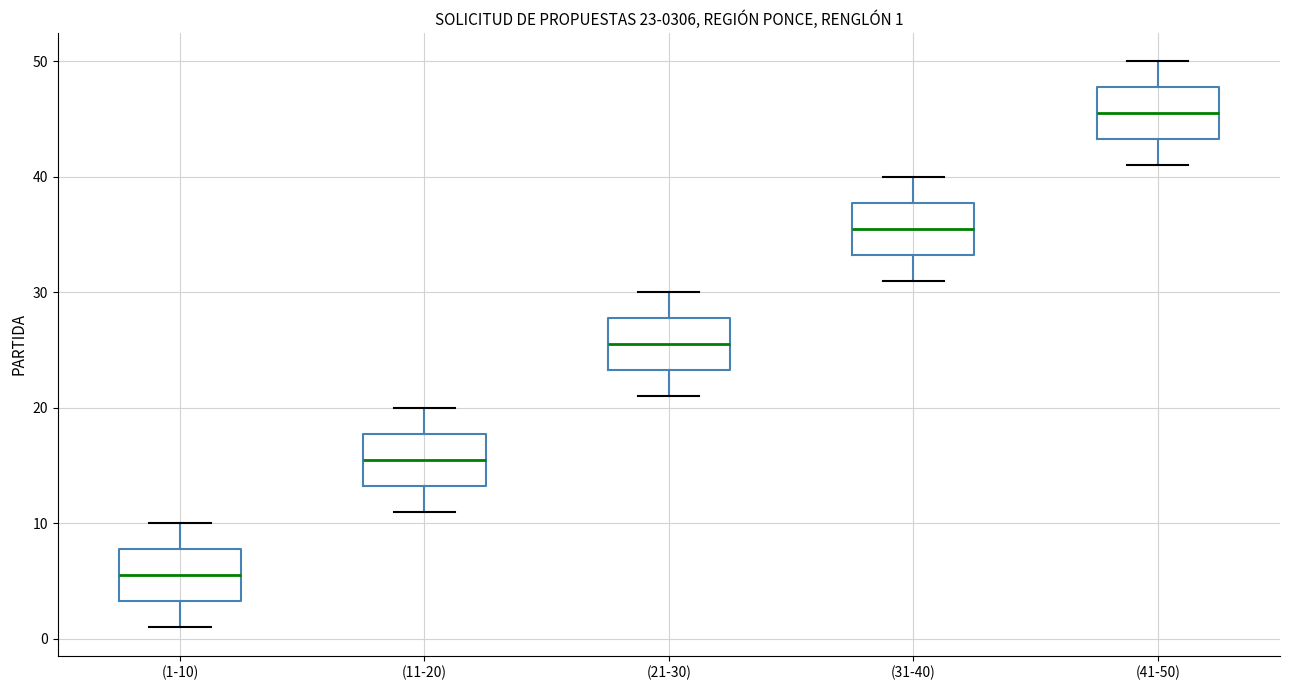

Which box's median line is the lowest?

(1-10)